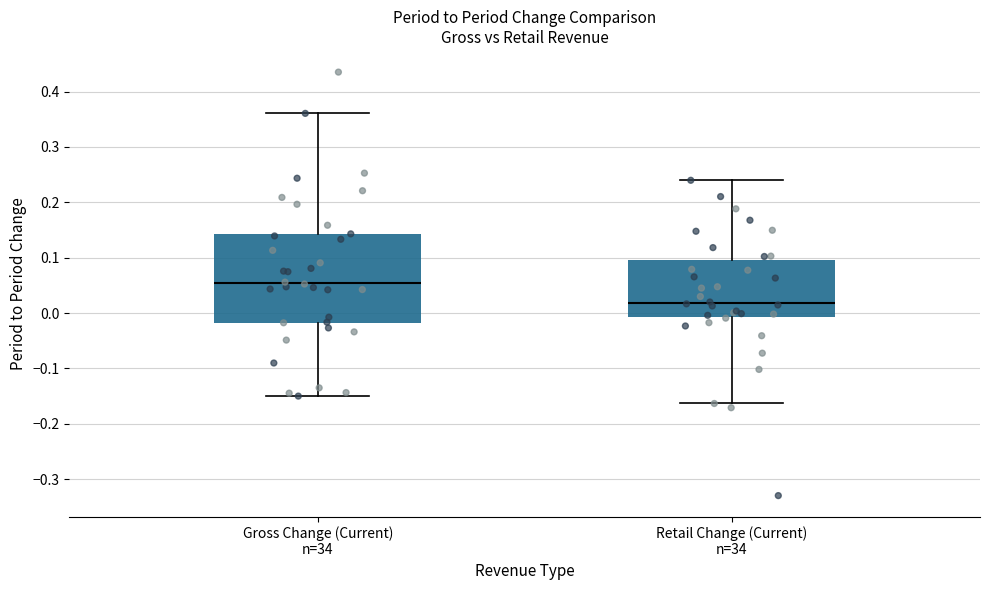

Where does the upper whisker of the box for Gross Change (Current) n=34 end on the y-axis? The values are not printed on the chart, so give them approximately, as read against the axis.

0.36